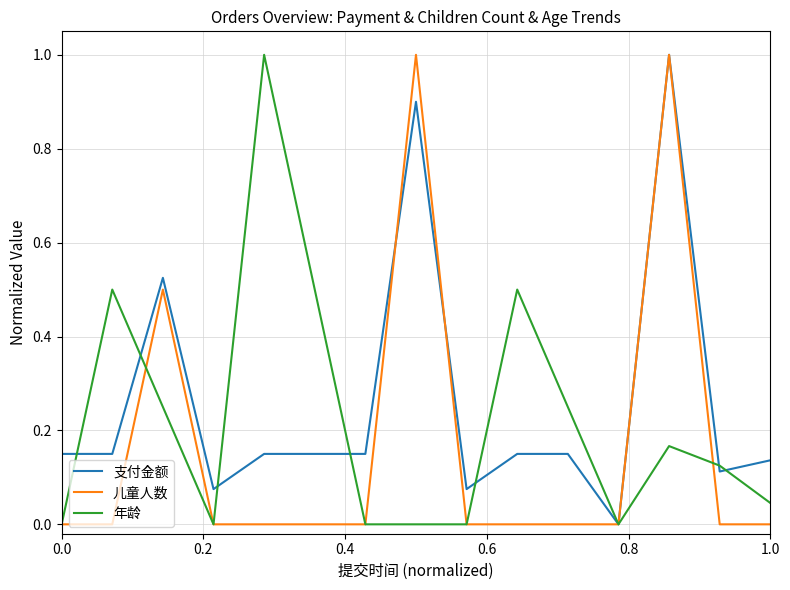

List the series in order of their overall mean, lowest first.

儿童人数, 年龄, 支付金额